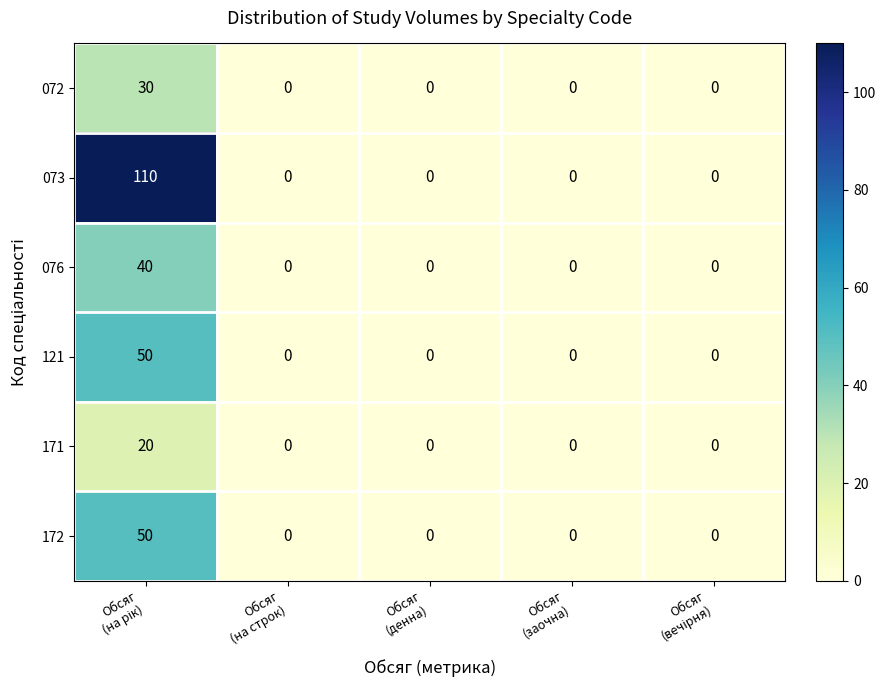

Which series has the widest spread of values?

073